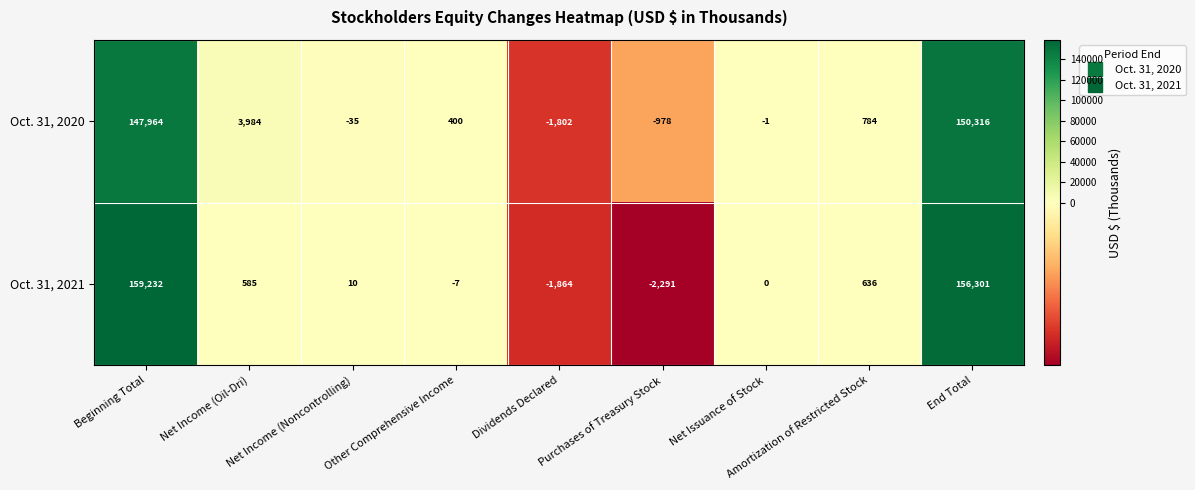

Rank the series by their average value, from lowest to highest.

Oct. 31, 2020, Oct. 31, 2021